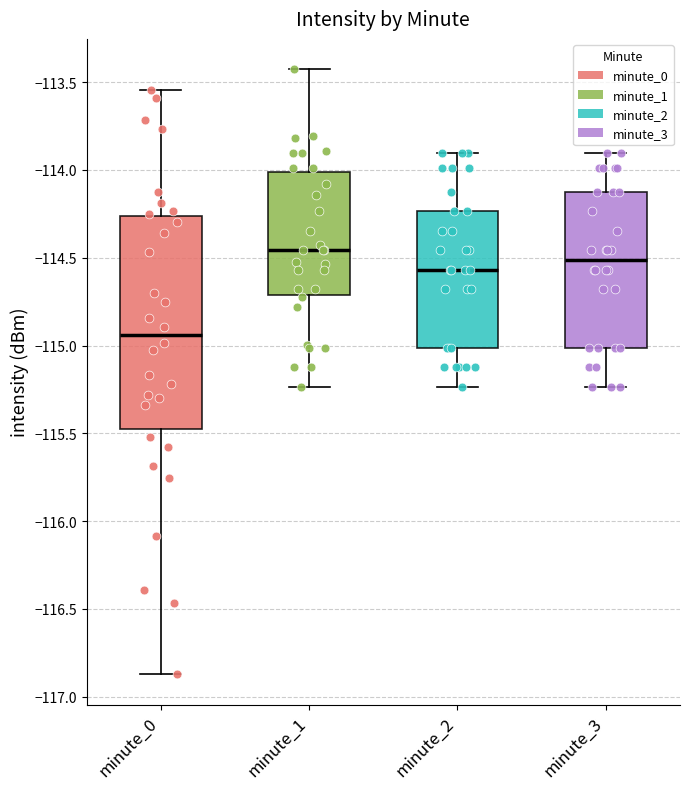

Which box is the tallest, from its lower edge to its upper edge?

minute_0